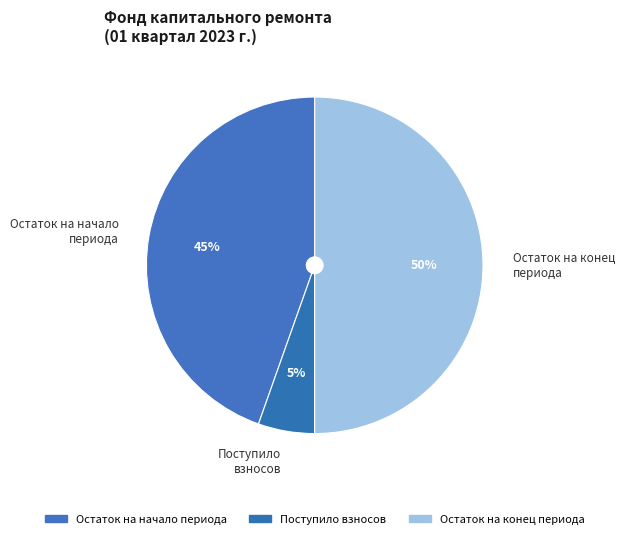

To the nearest percent, what is the difference between the largest and smallest slice percentages?

45%